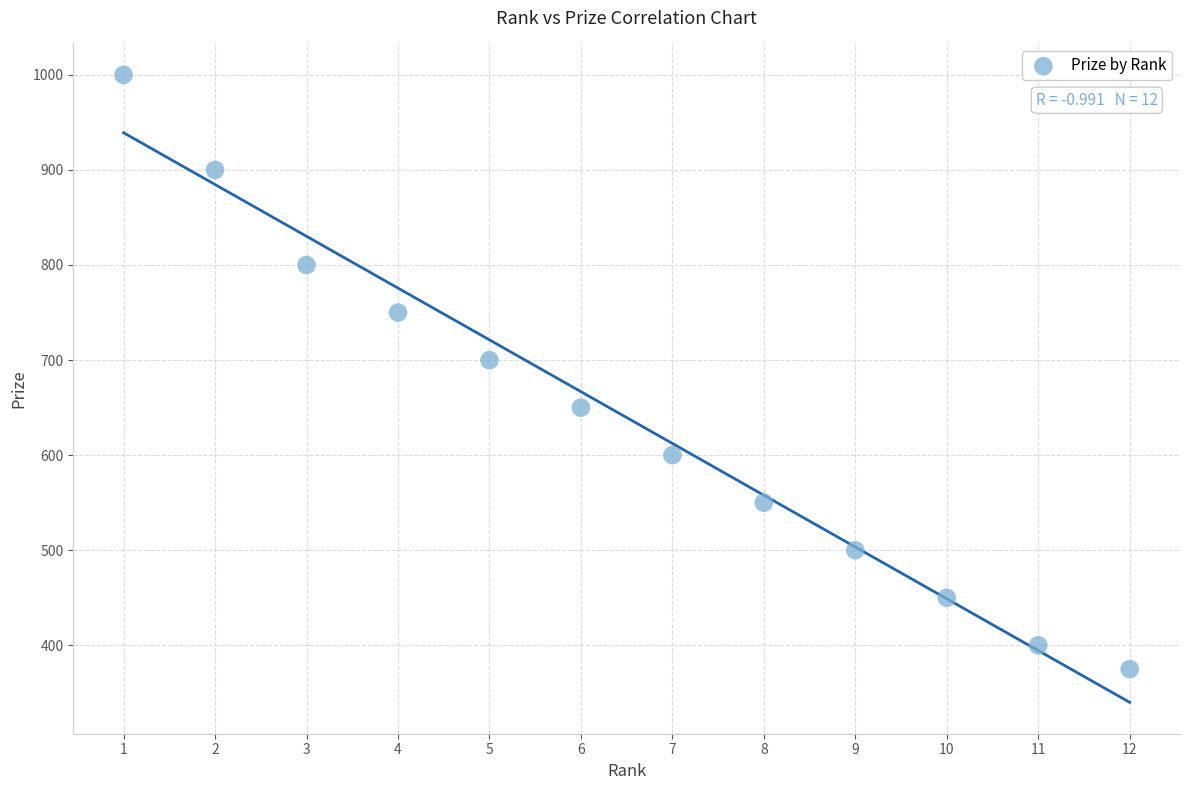

What is the range of Y values (max minus min)?

625